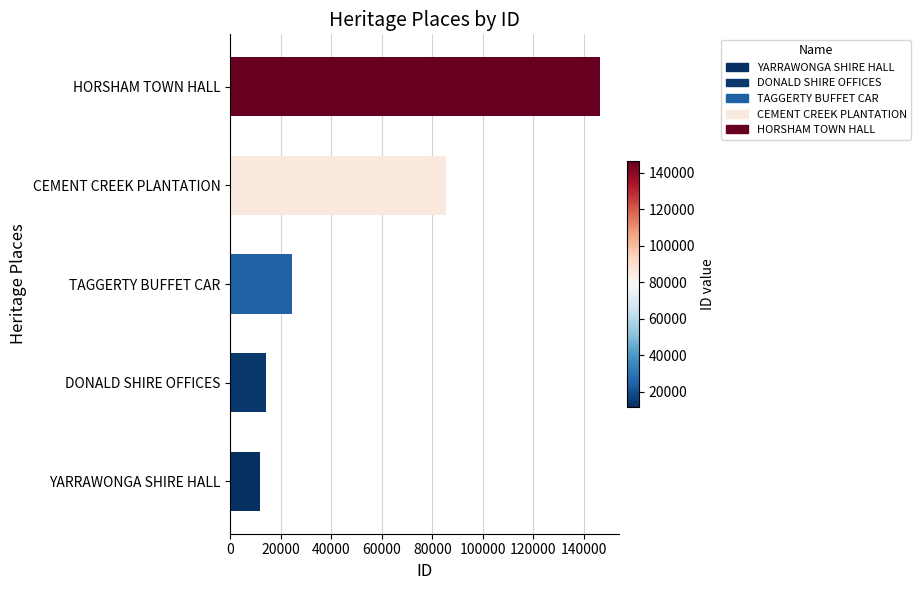

Which label corresponds to the largest value in the chart?

HORSHAM TOWN HALL